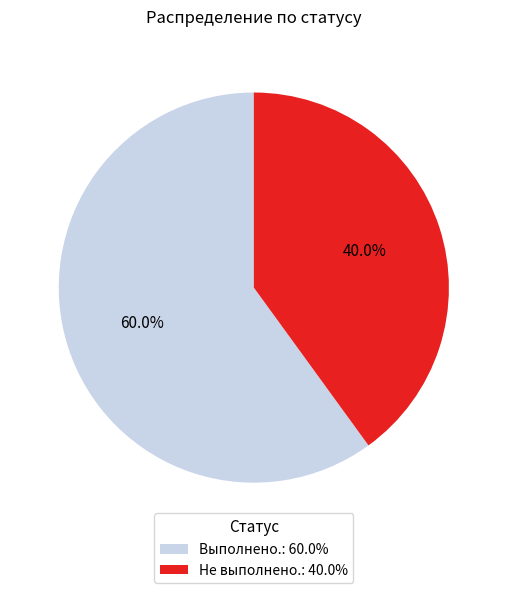

To the nearest percent, what is the difference between the largest and smallest slice percentages?

20%